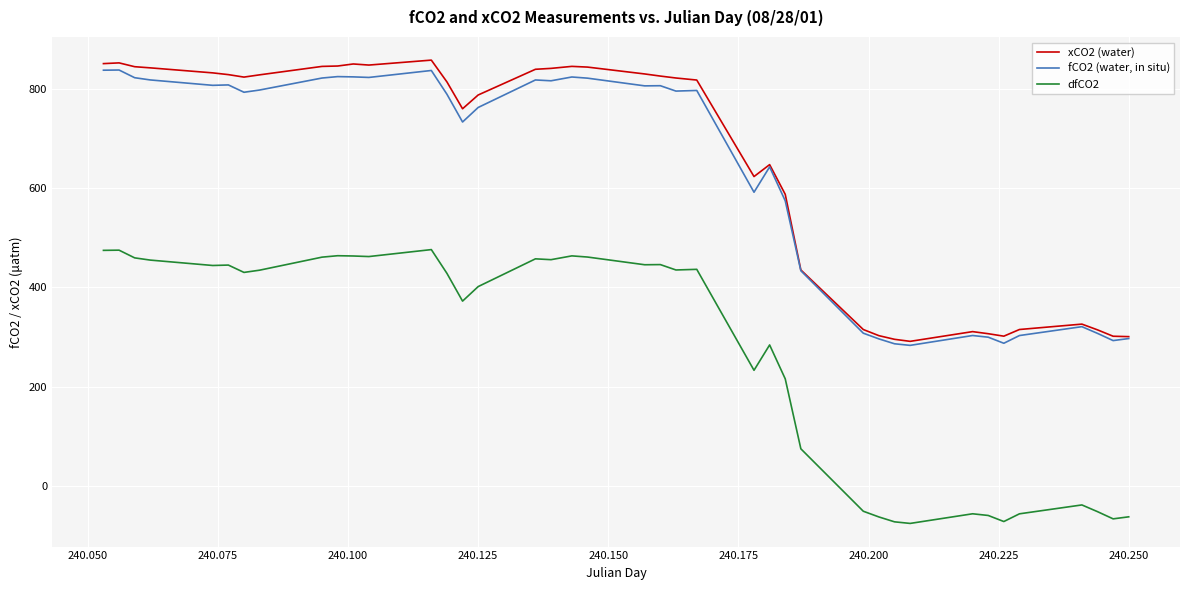

True or false: fCO2 (water, in situ) and dfCO2 intersect in this chart.

False